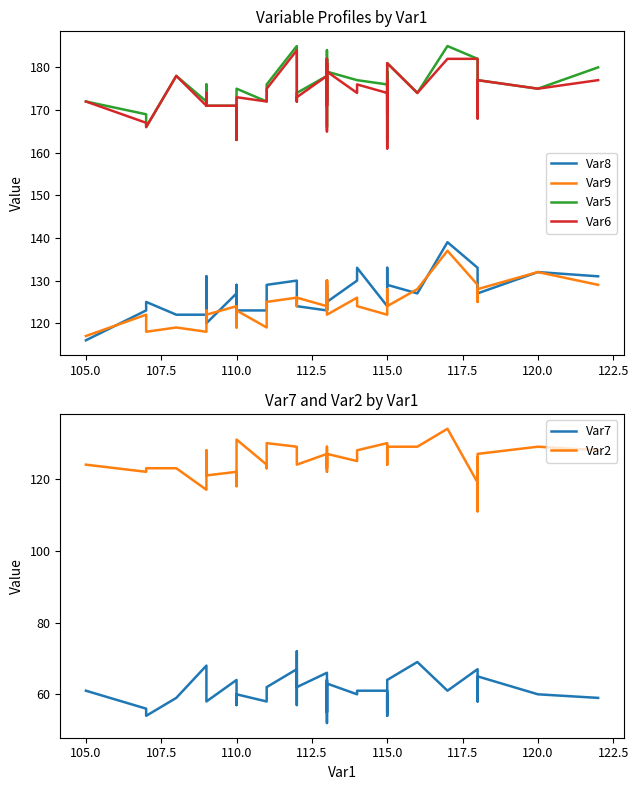

Which series ends up on top after the final intersection of Var9 and Var8?

Var9